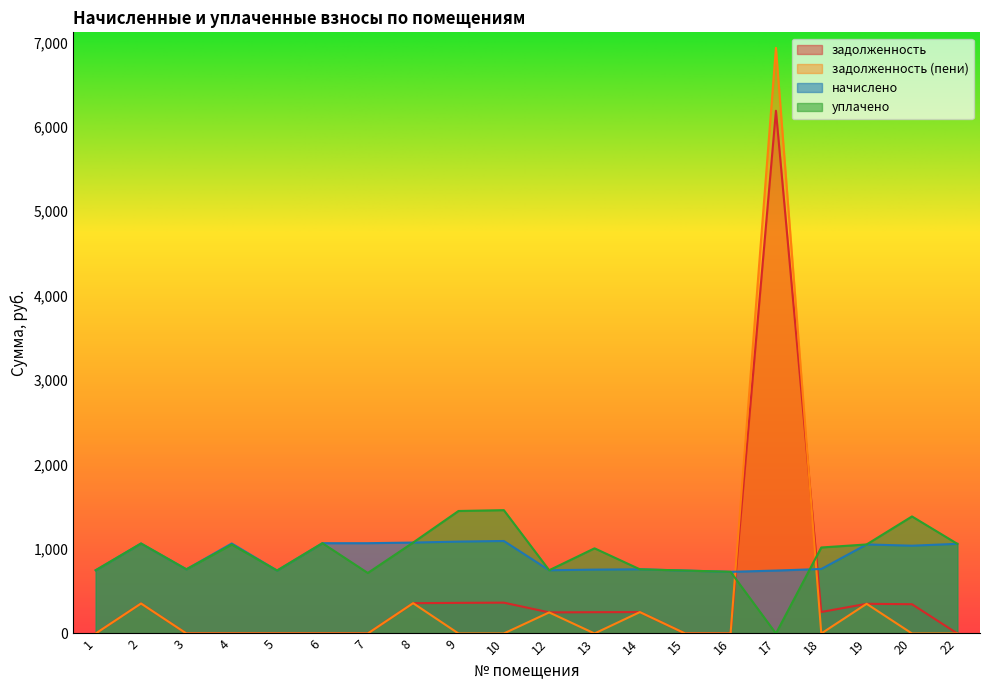

What are all the series names shown in the legend?

задолженность, задолженность (пени), начислено, уплачено